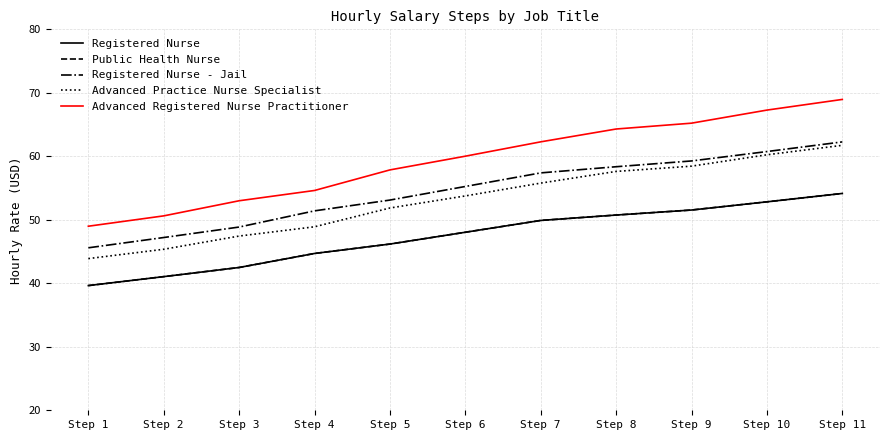

Which series has the largest range (max minus min)?

Advanced Registered Nurse Practitioner